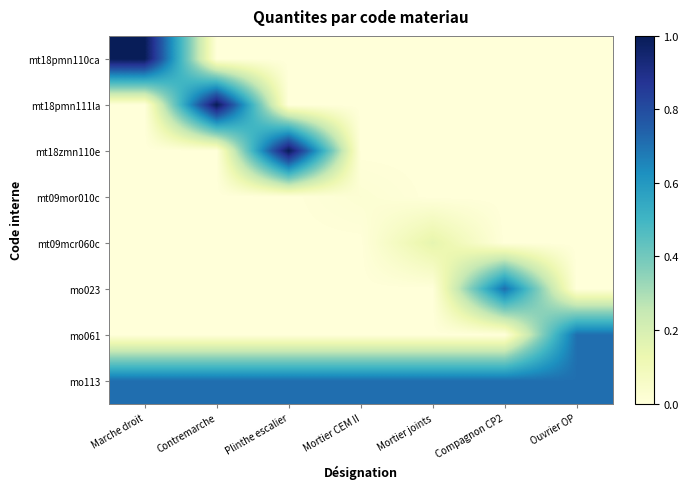

Which series has the widest spread of values?

mt18pmn110ca